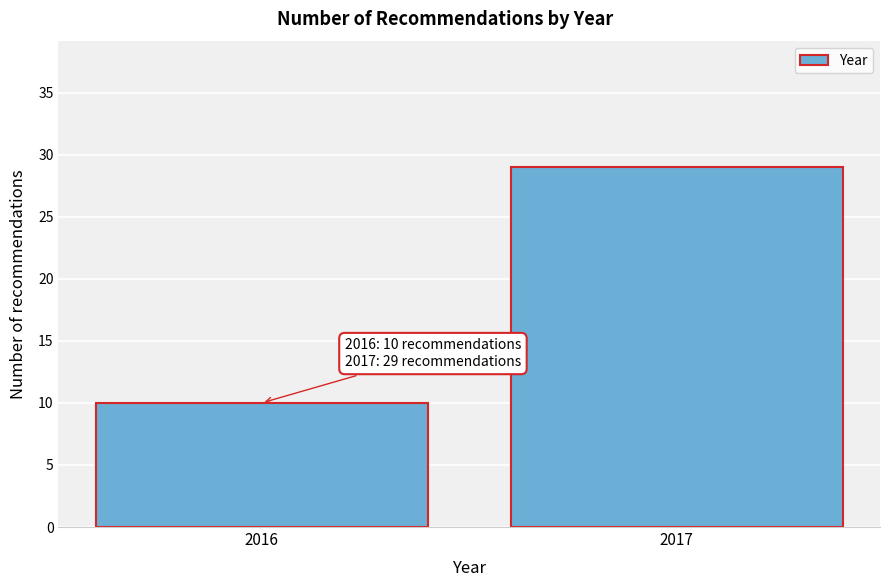

Reading left to right, what are all the values shown in this chart?

2016=10	2017=29